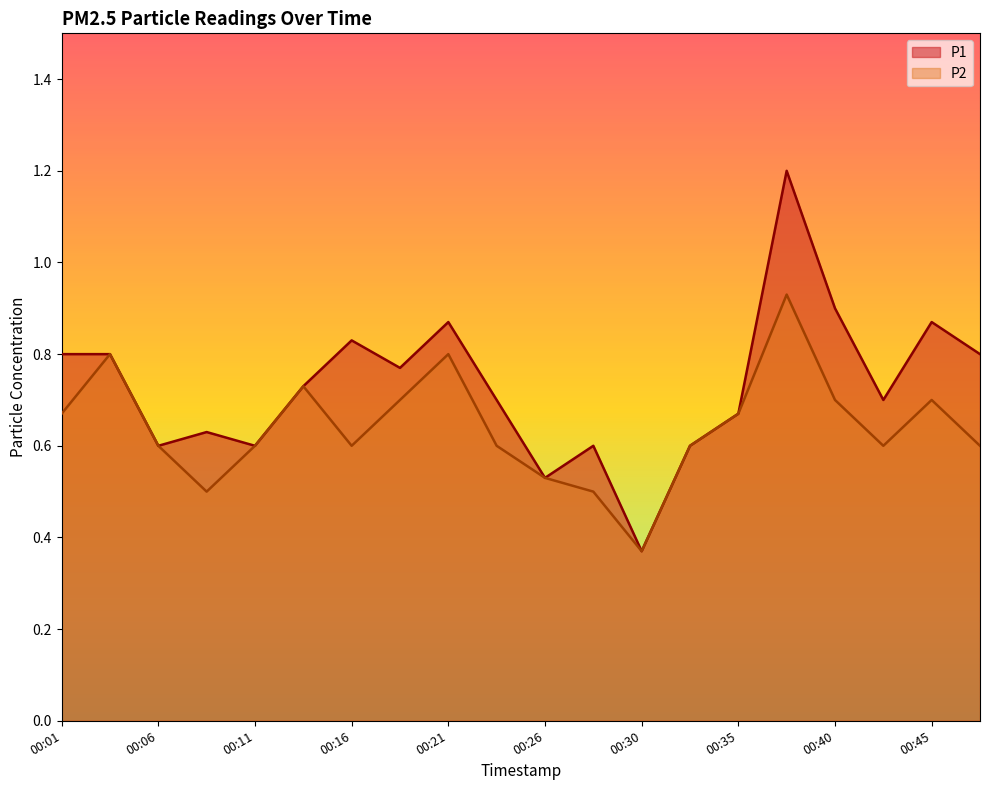

True or false: P1 and P2 intersect in this chart.

False